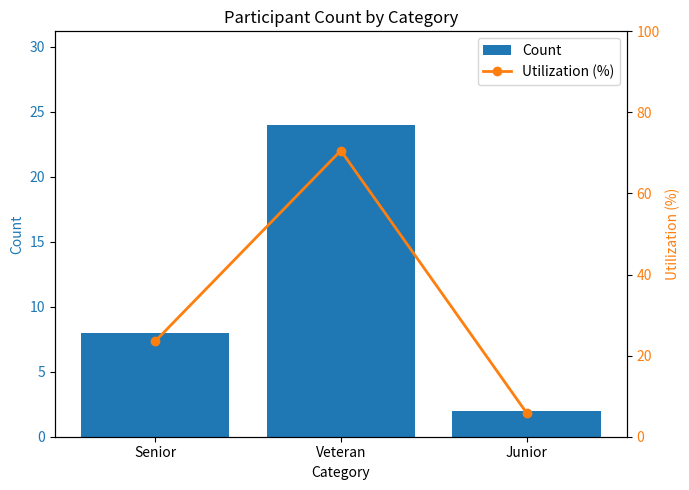

At which label does Count reach its peak?

Veteran